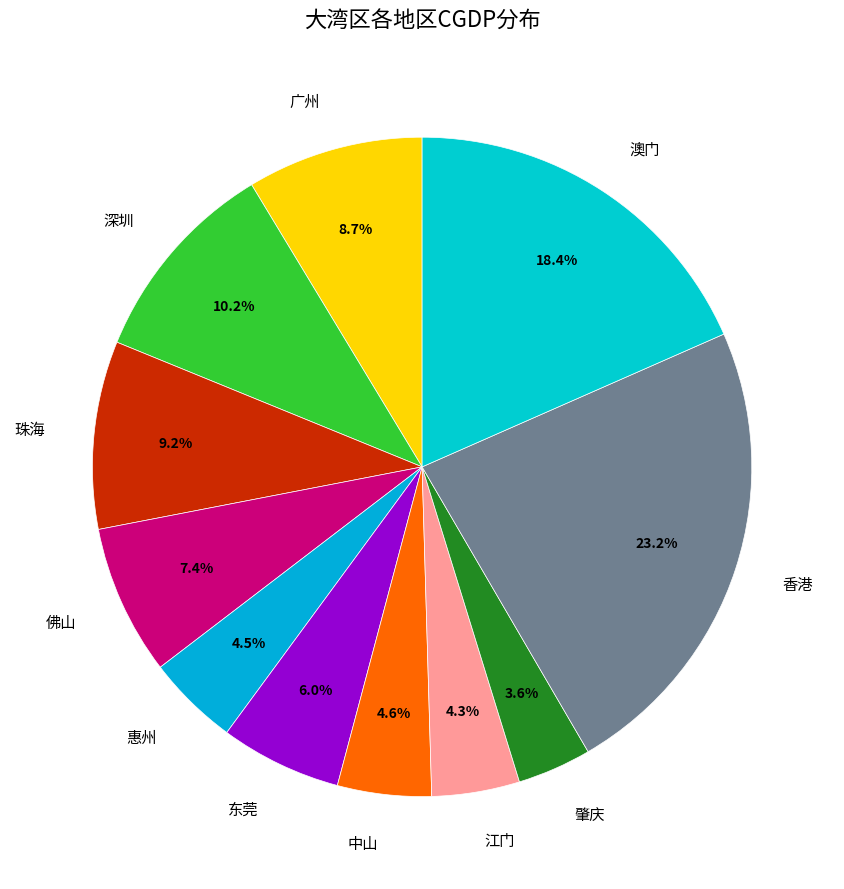

Approximately how many times larger is the value at 肇庆 compared to 佛山?

0.5